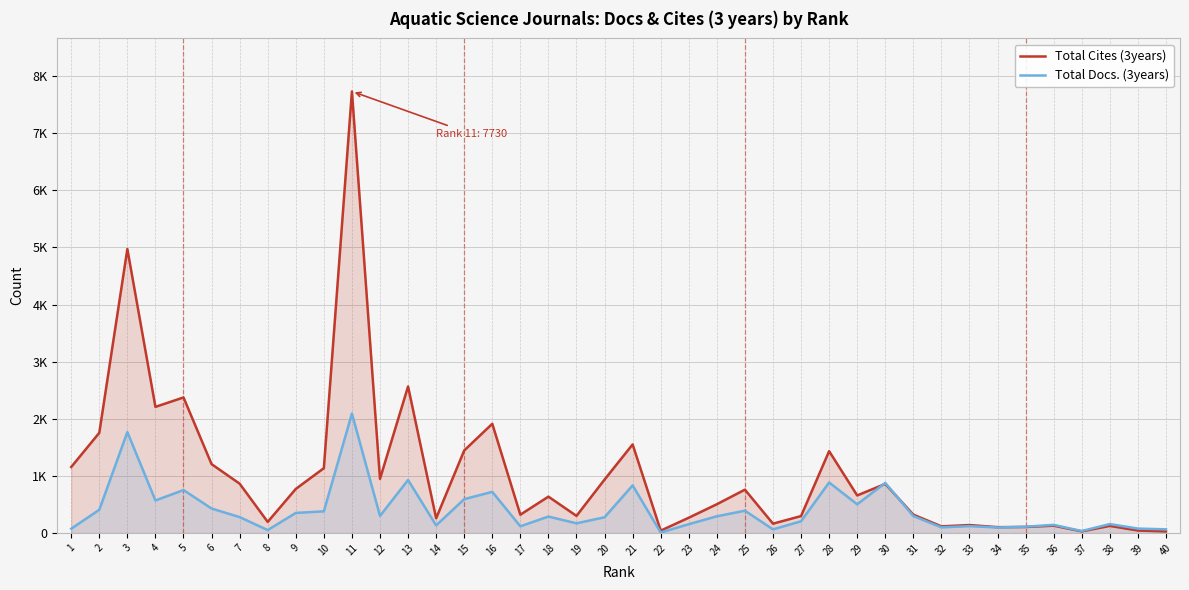

Is the value of Total Cites (3years) at 15 greater than the value of Total Docs. (3years) at 19?

Yes